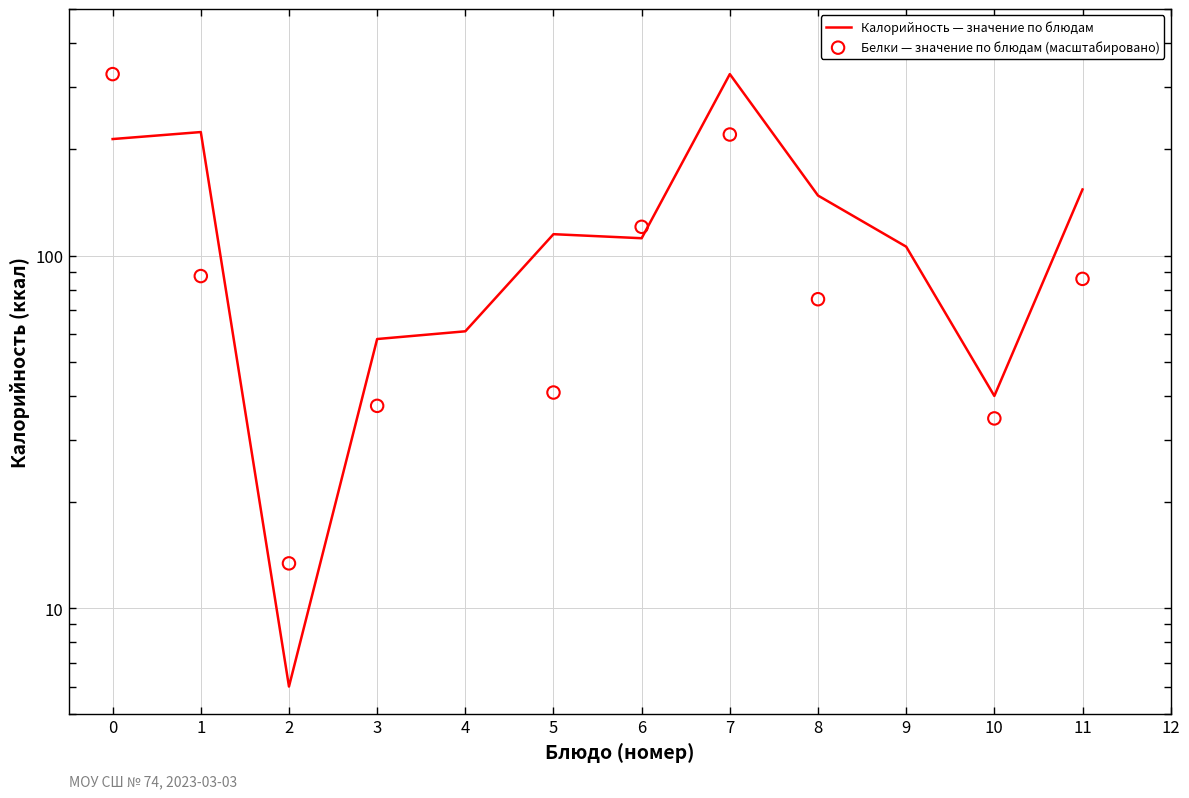

Which series contains the lowest Y value?

Белки — значение по блюдам (масштабировано)